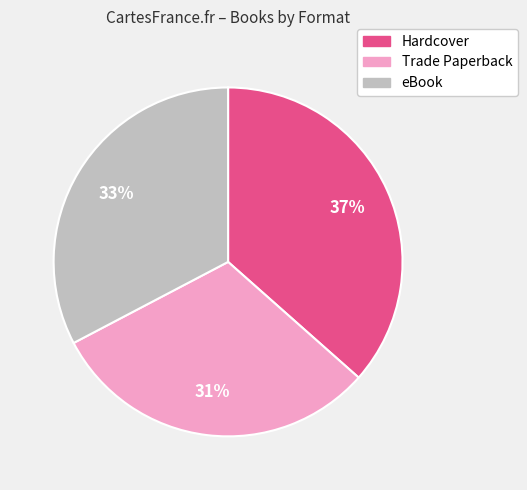

Is there a majority slice in this chart?

No